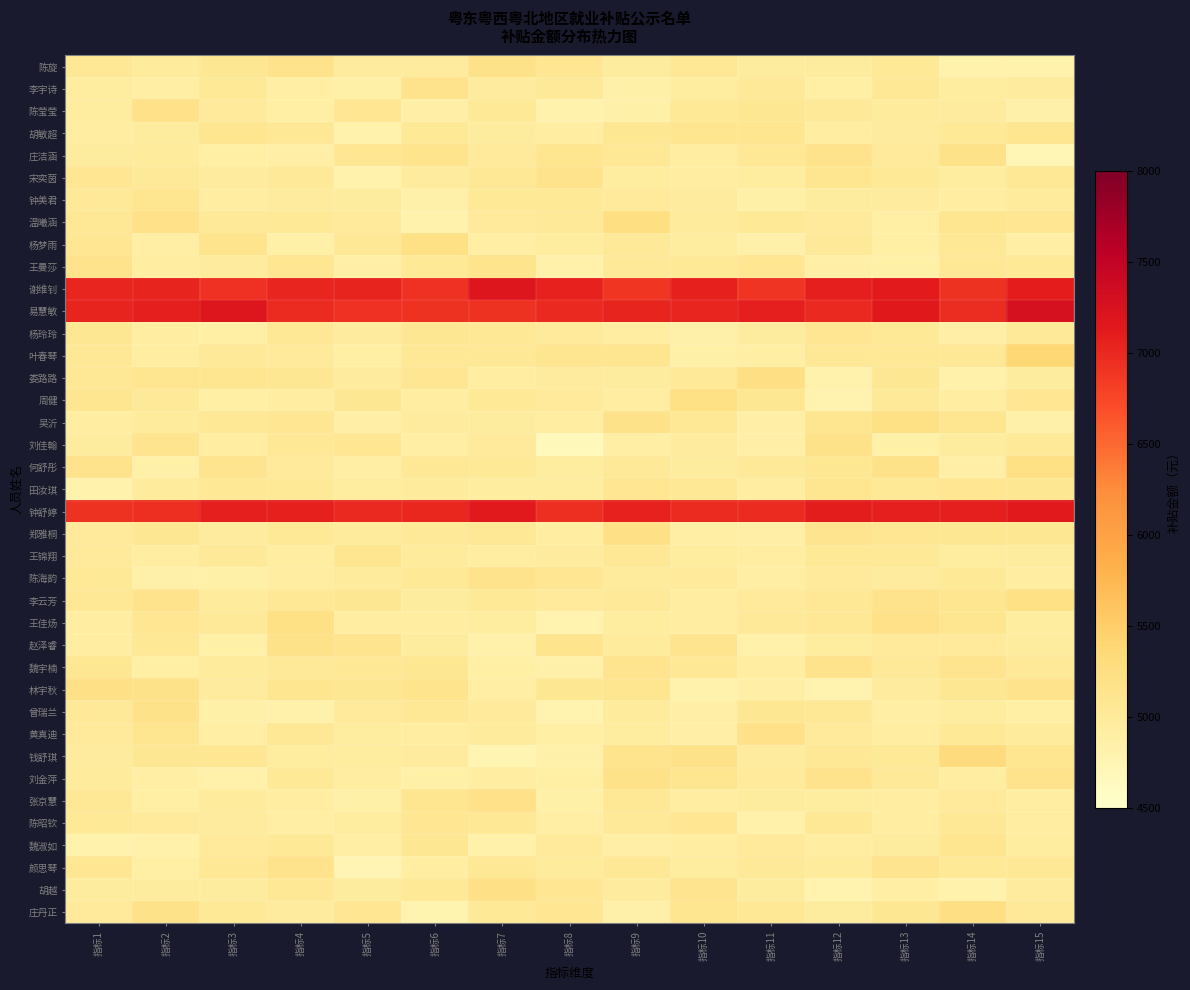

Which series has the largest total across all categories?

易慧敏